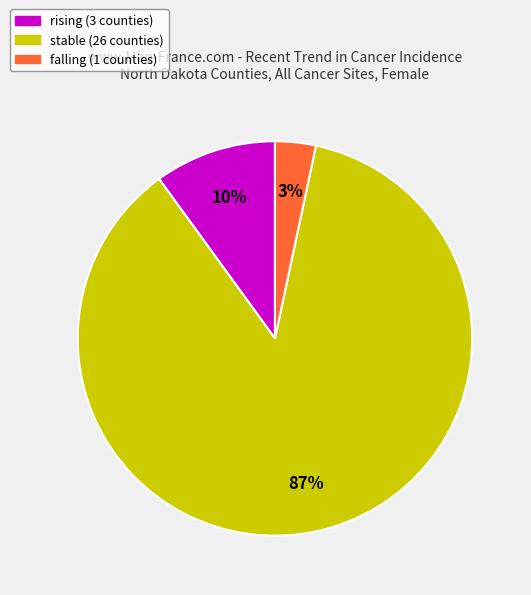

How many segments does this pie chart have?

3